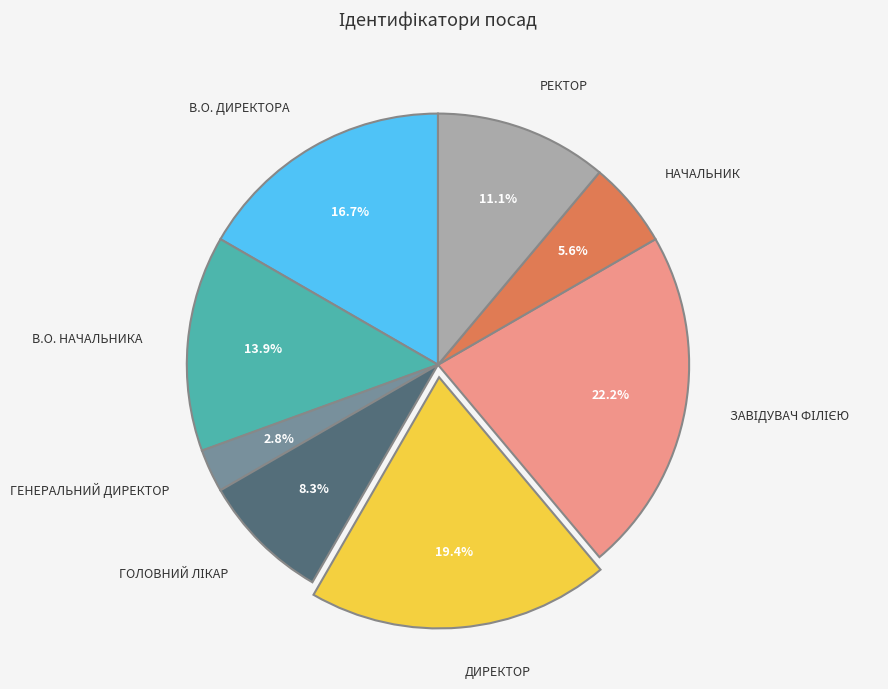

Does any single category account for the majority?

No